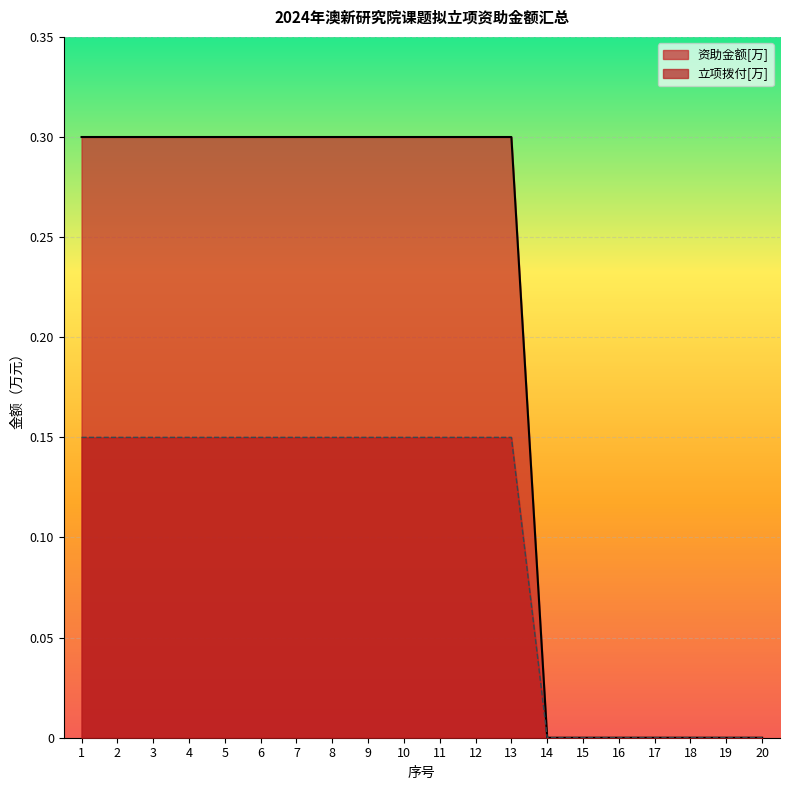

True or false: 立项拨付[万] and 资助金额[万] cross at least once.

False